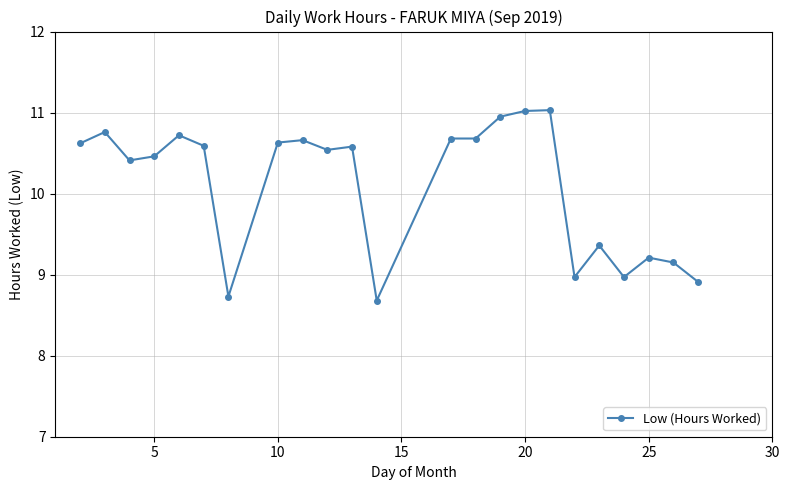

What is the smallest value displayed?

8.7